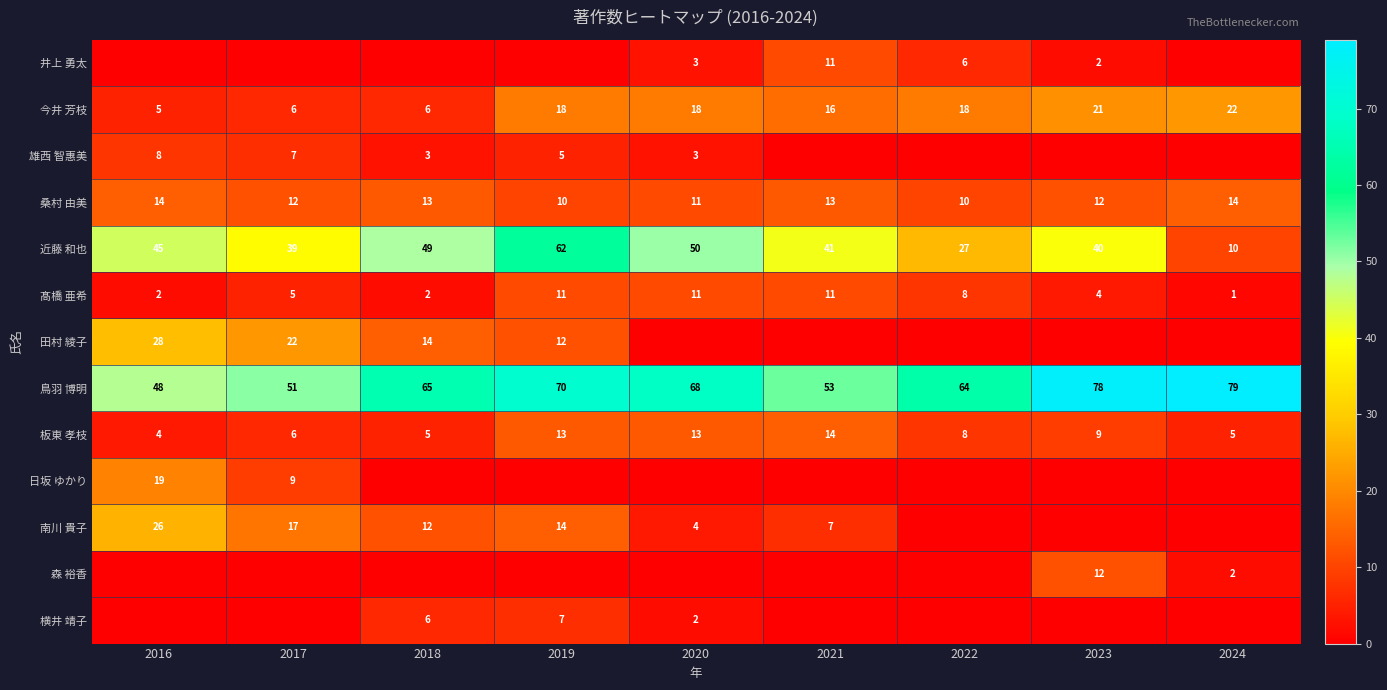

What is the difference between the maximum and second lowest values in the 鳥羽 博明 series?

28